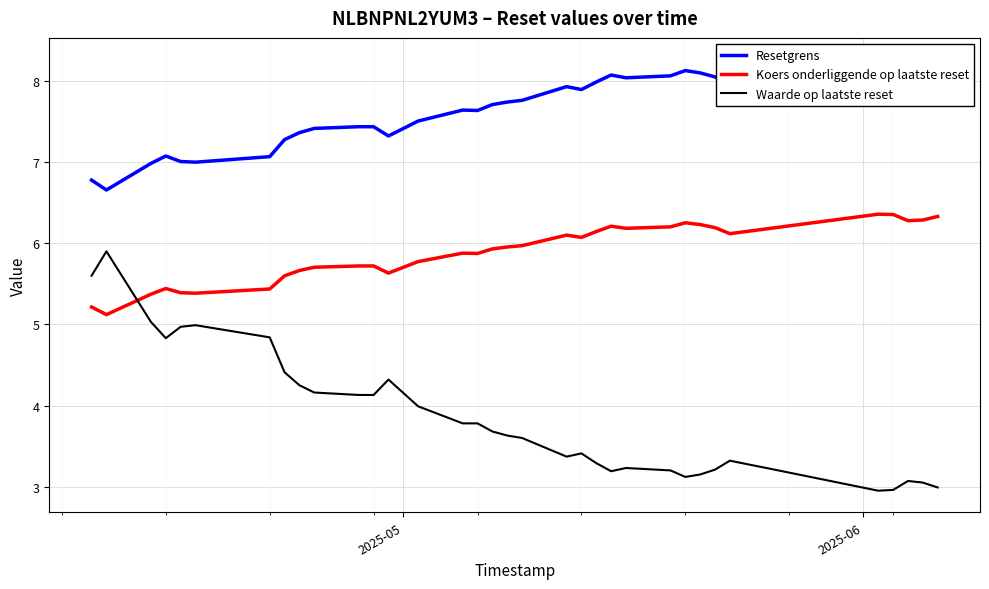

Reading left to right, what are all the values shown in this chart?

Resetgrens: 6.8	6.7	7.0	7.1	7.0	7.0	7.1	7.3	7.4	7.4	7.4	7.4	7.3	7.5	7.6	7.6	7.7	7.7	7.8	7.9	7.9	8.0	8.1	8.0	8.1	8.1	8.1	8.1	8.0	8.0	8.3	8.3	8.2	8.2	8.2
Koers onderliggende op laatste reset: 5.2	5.1	5.4	5.4	5.4	5.4	5.4	5.6	5.7	5.7	5.7	5.7	5.6	5.8	5.9	5.9	5.9	6.0	6.0	6.1	6.1	6.1	6.2	6.2	6.2	6.3	6.2	6.2	6.1	6.2	6.4	6.4	6.3	6.3	6.3
Waarde op laatste reset: 5.6	5.9	5.0	4.8	5.0	5.0	4.8	4.4	4.2	4.2	4.1	4.1	4.3	4.0	3.8	3.8	3.7	3.6	3.6	3.4	3.4	3.3	3.2	3.2	3.2	3.1	3.1	3.2	3.3	3.2	3.0	3.0	3.1	3.0	3.0